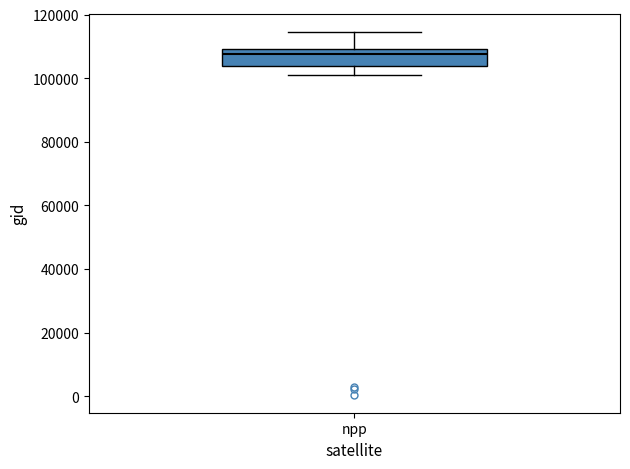

Read this box plot against the y-axis: the position of the median line, the range covered by the box, and the ends of both whiskers. The values are not printed on the chart, so give them approximately, as read against the axis.

median 108000, box 104000 to 110000, whiskers 100000 to 114000